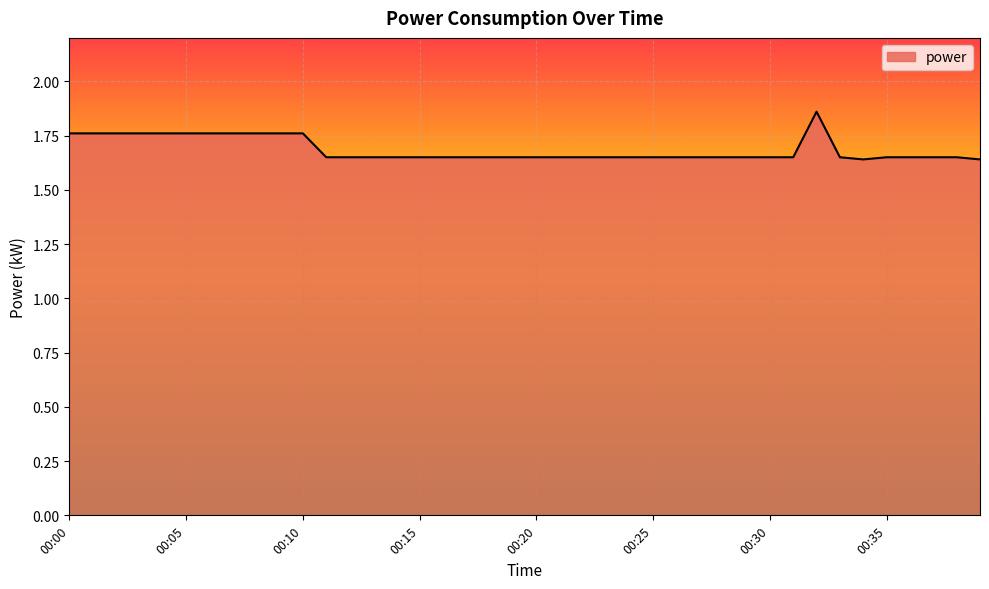

Reading left to right, what are all the values shown in this chart?

1.8	1.8	1.8	1.8	1.8	1.8	1.8	1.8	1.8	1.8	1.8	1.6	1.6	1.6	1.6	1.6	1.6	1.6	1.6	1.6	1.6	1.6	1.6	1.6	1.6	1.6	1.6	1.6	1.6	1.6	1.6	1.6	1.9	1.6	1.6	1.6	1.6	1.6	1.6	1.6